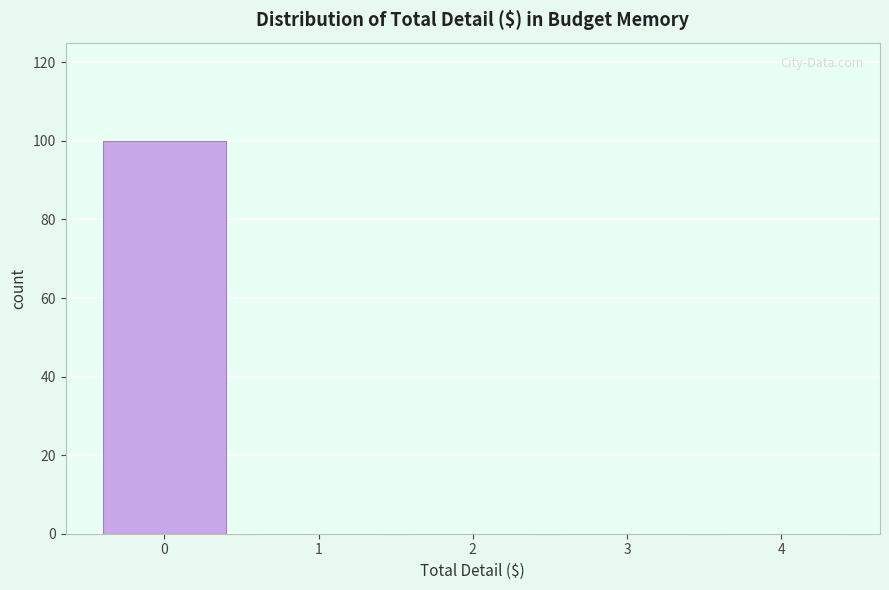

What is the height of the bar covering -0.5 to 0.5 on the x-axis? The values are not printed on the chart, so give them approximately, as read against the axis.

100